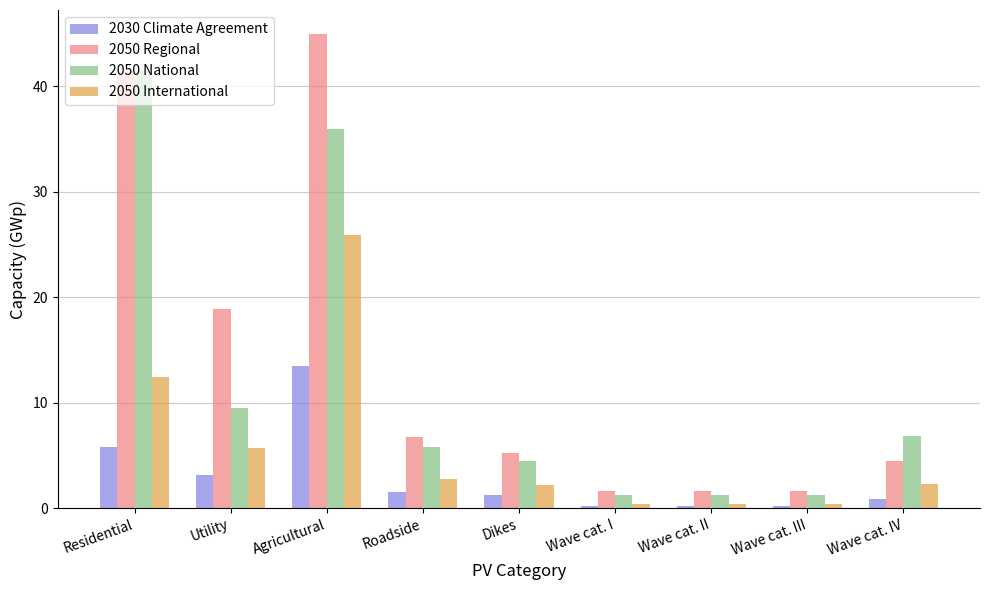

List the series in order of their overall mean, lowest first.

2030 Climate Agreement, 2050 International, 2050 National, 2050 Regional